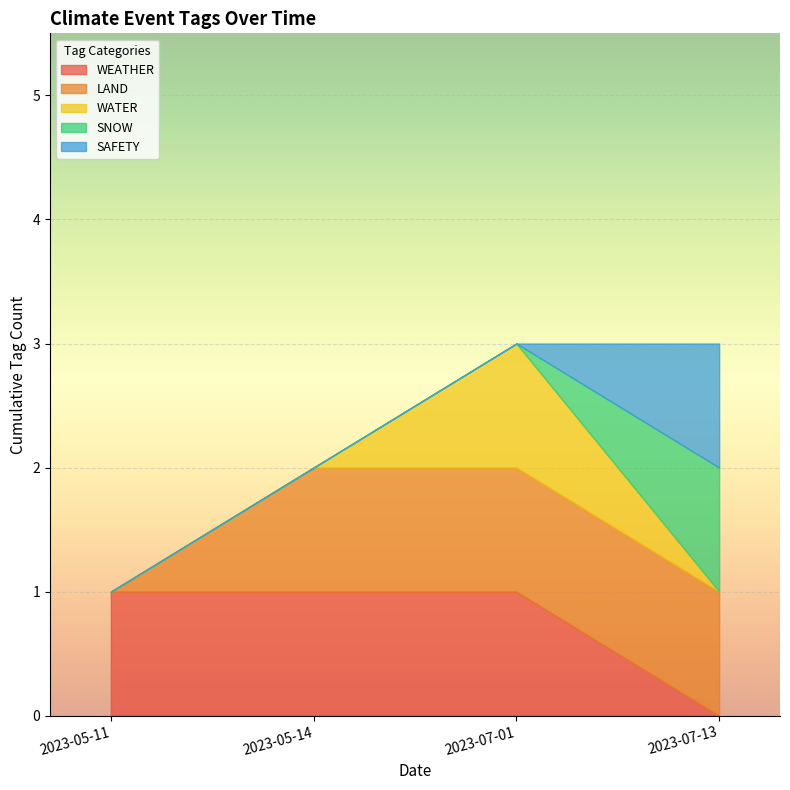

True or false: LAND and WATER intersect in this chart.

False